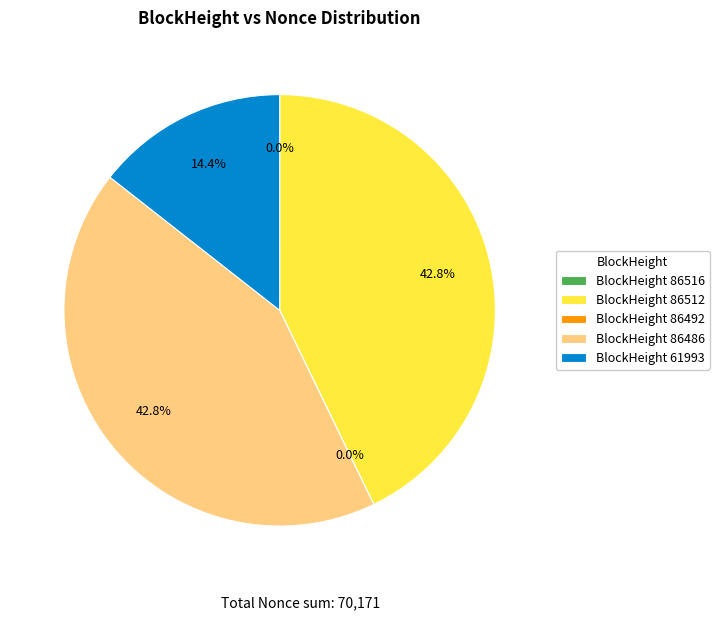

What is the ratio of the value at BlockHeight 86512 to the value at BlockHeight 86486?

1.0